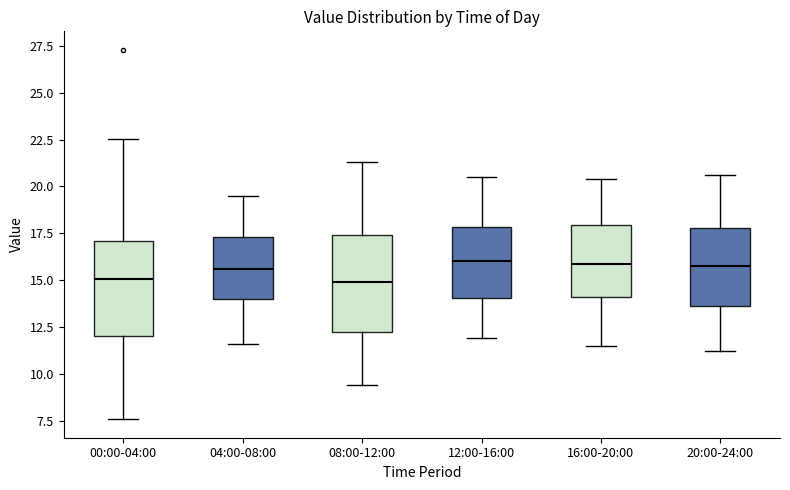

Where does the median line of the box for 08:00-12:00 sit on the y-axis? The values are not printed on the chart, so give them approximately, as read against the axis.

15.0